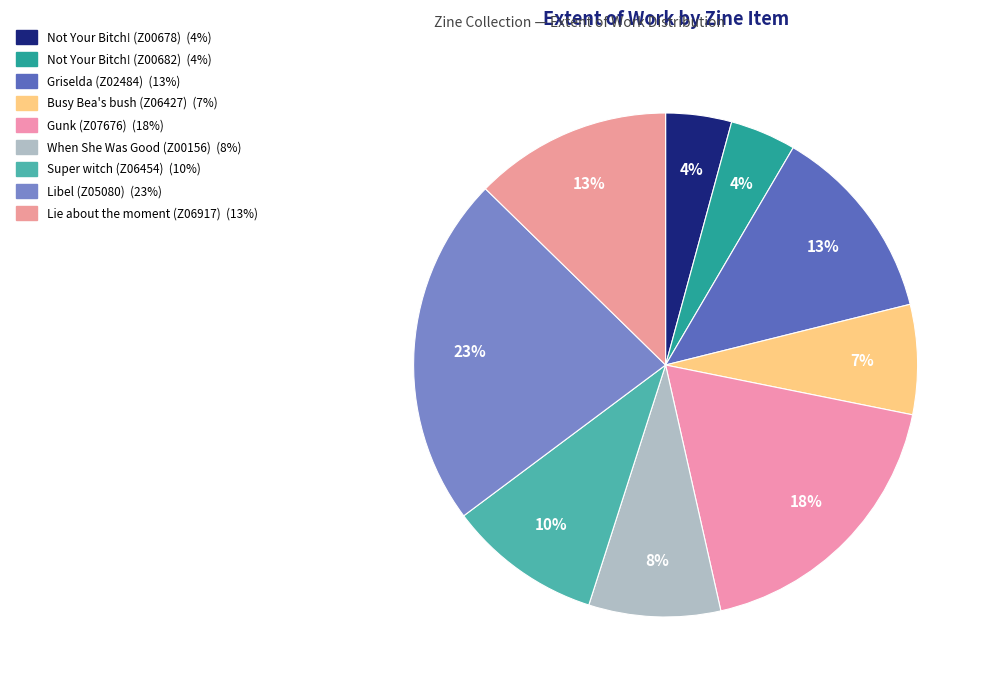

True or false: Lie about the moment (Z06917) accounts for 1% of the total.

False